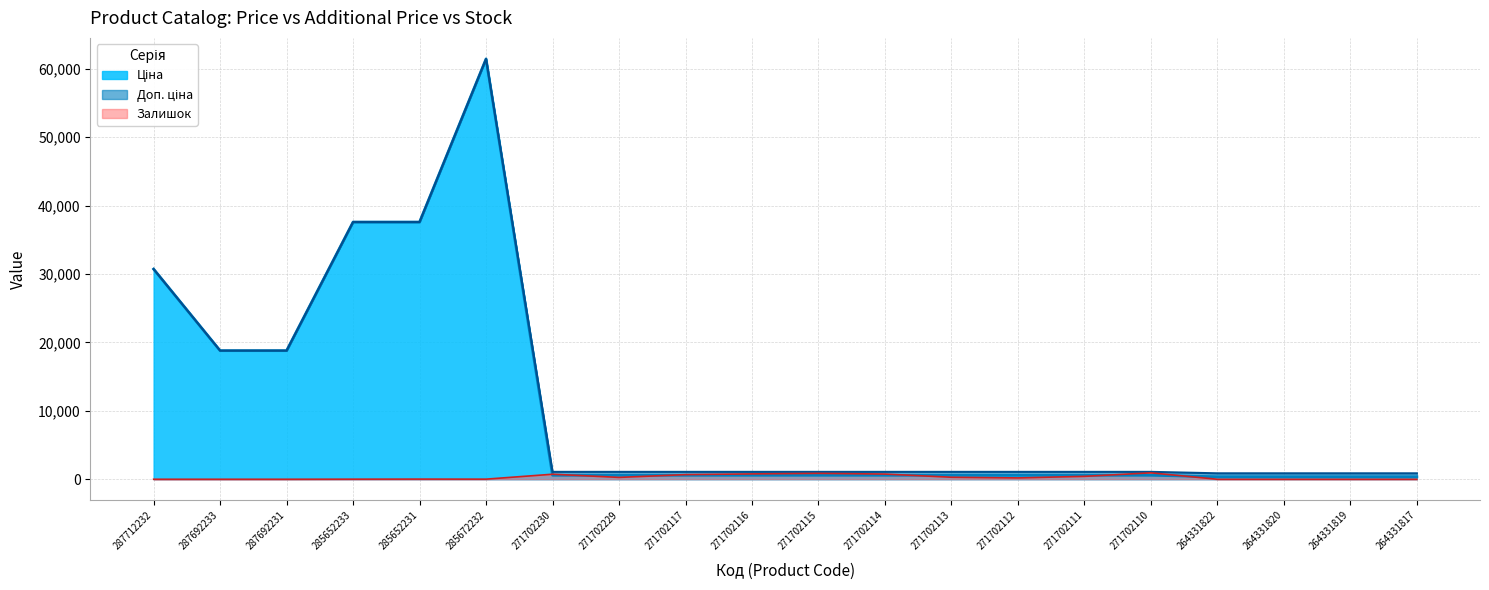

Reading left to right, what are all the values shown in this chart?

Ціна: 30717.1	18796.8	18796.8	37593.6	37593.6	61434.3	589.9	589.9	589.9	589.9	589.9	589.9	589.9	589.9	589.9	589.9	365.2	365.2	365.2	365.2
Доп. ціна: 30717.1	18796.8	18796.8	37593.6	37593.6	61434.3	1081.7	1081.7	1081.7	1081.7	1081.7	1081.7	1081.7	1081.7	1081.7	1081.7	868.0	868.0	868.0	868.0
Залишок: 0.0	0.0	0.0	12.0	22.0	15.0	735.0	272.0	678.0	782.0	862.0	759.0	295.0	197.0	426.0	939.0	0.0	1.0	0.0	0.0